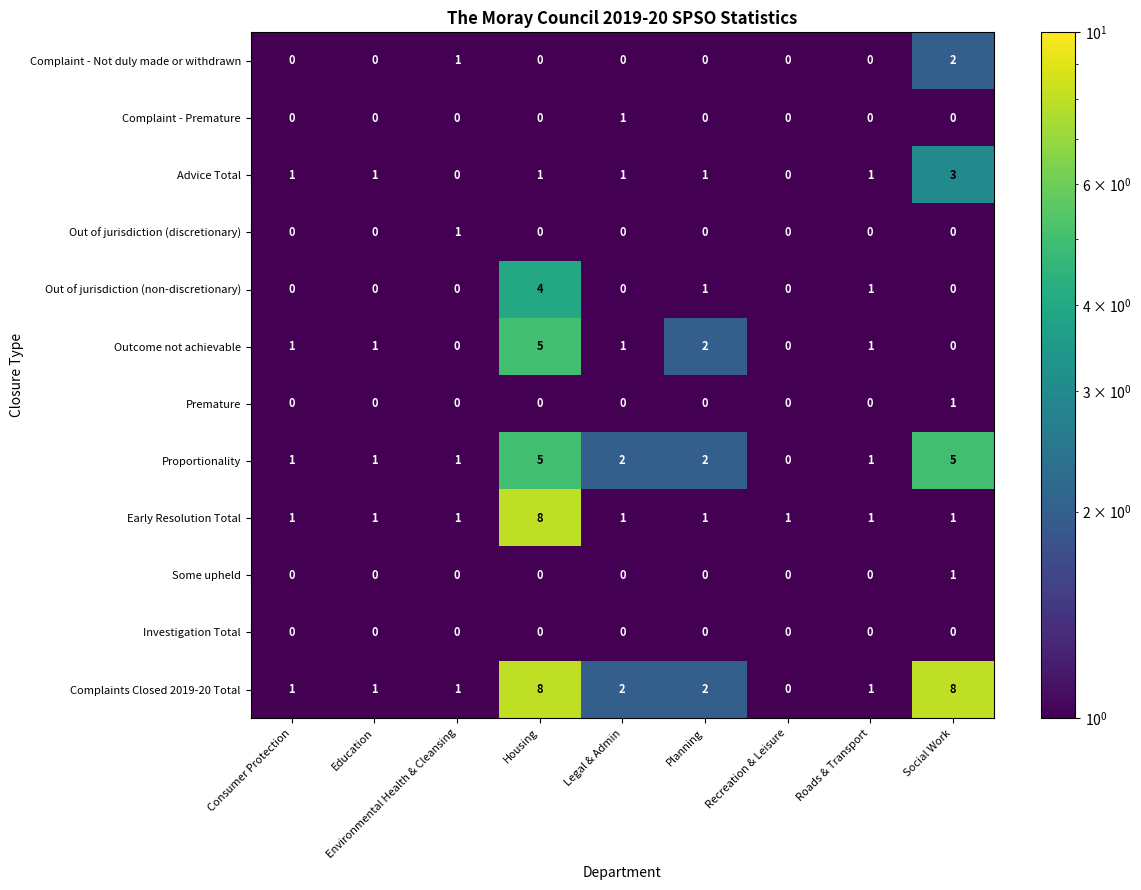

At which label does Some upheld reach its peak?

Social Work